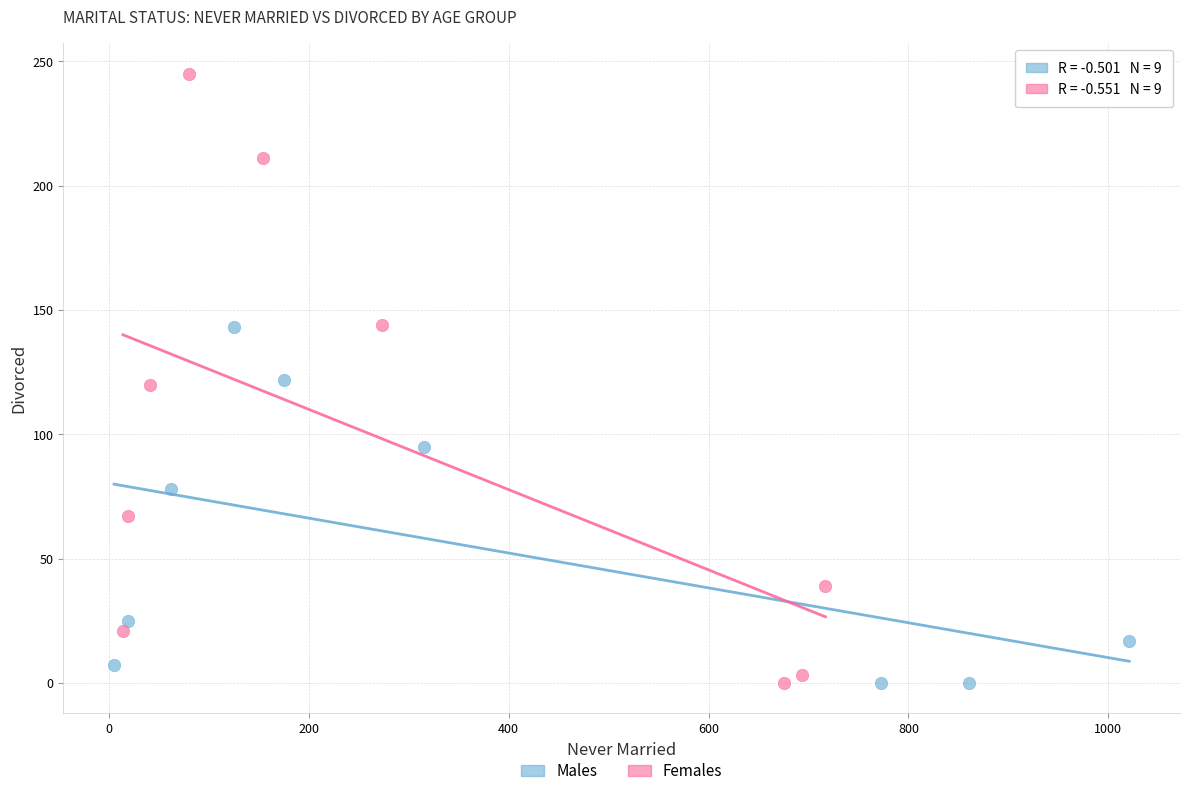

Which series reaches the maximum Y coordinate?

Females